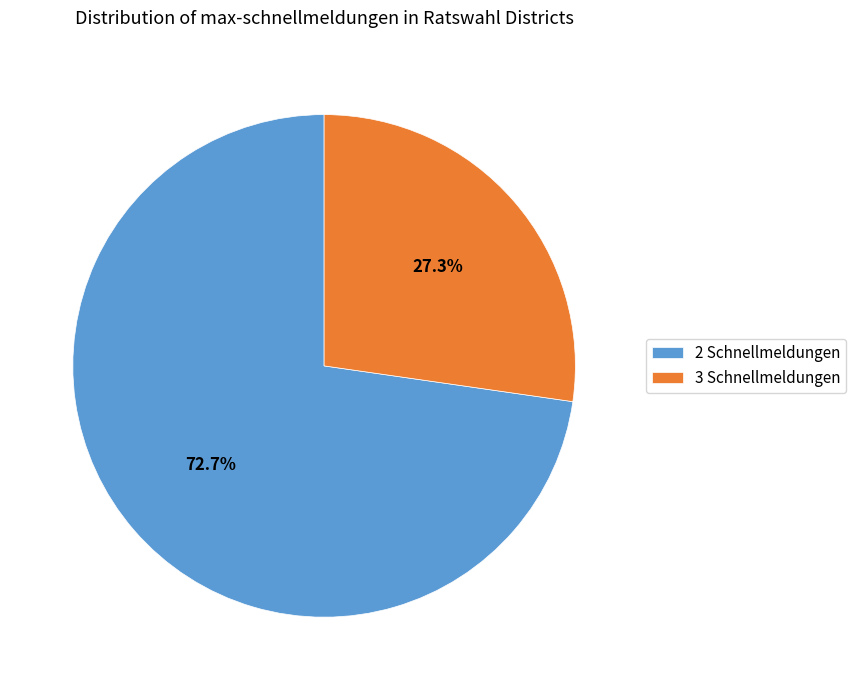

What is the largest slice in the pie chart?

2 Schnellmeldungen